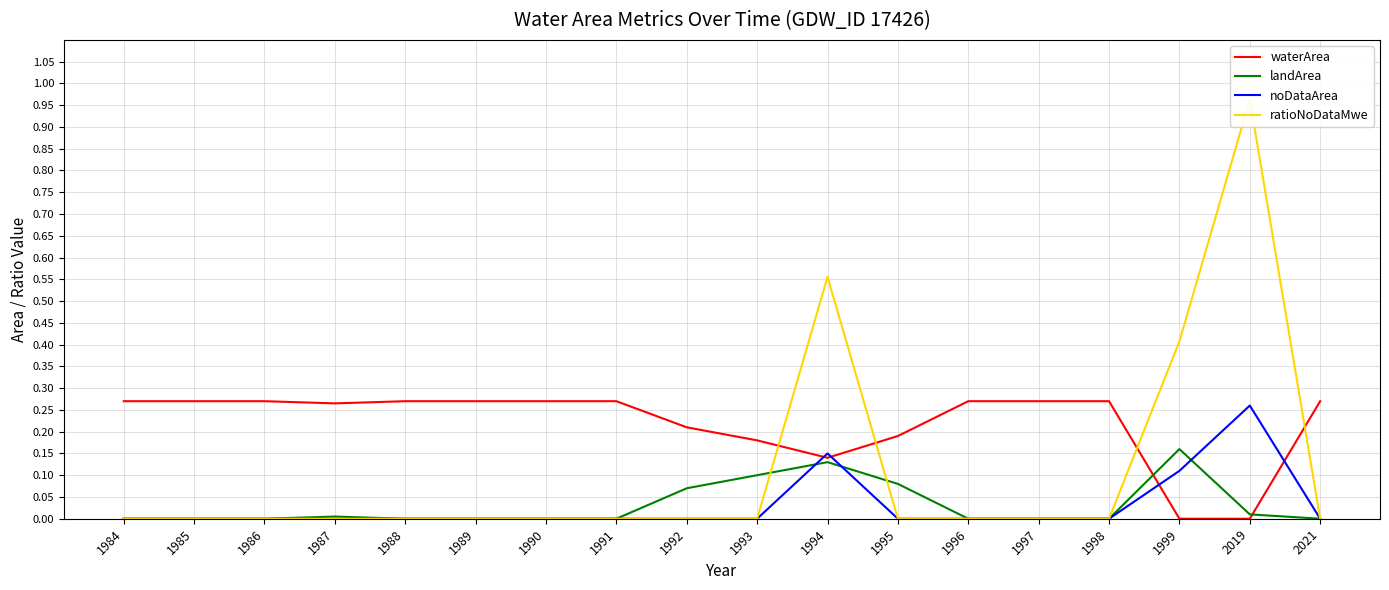

Is it true that landArea equals 0.0 at 2019?

True